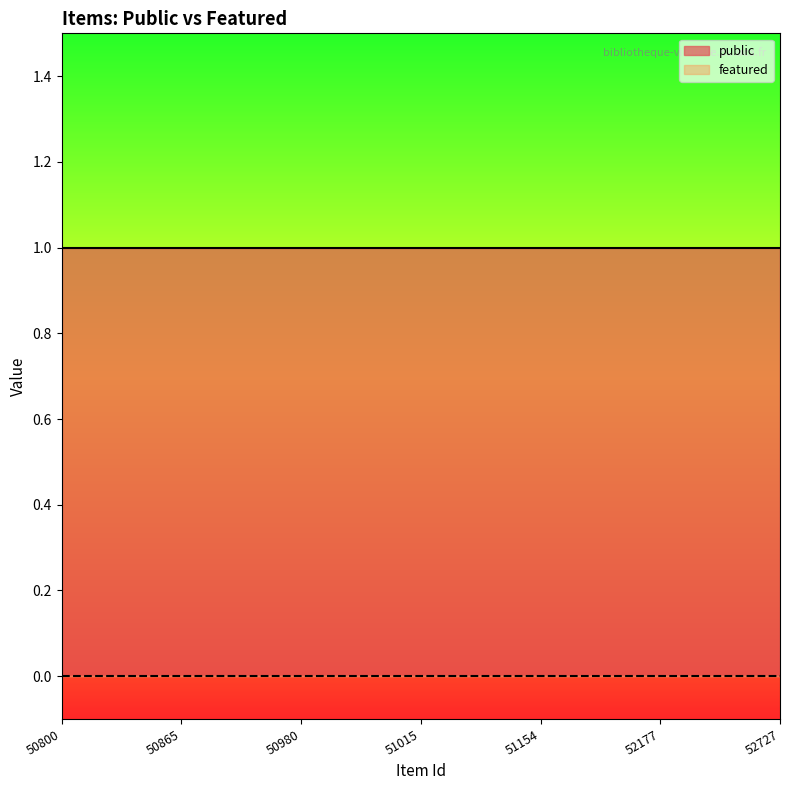

True or false: public has a value of 1 at 51154.

True